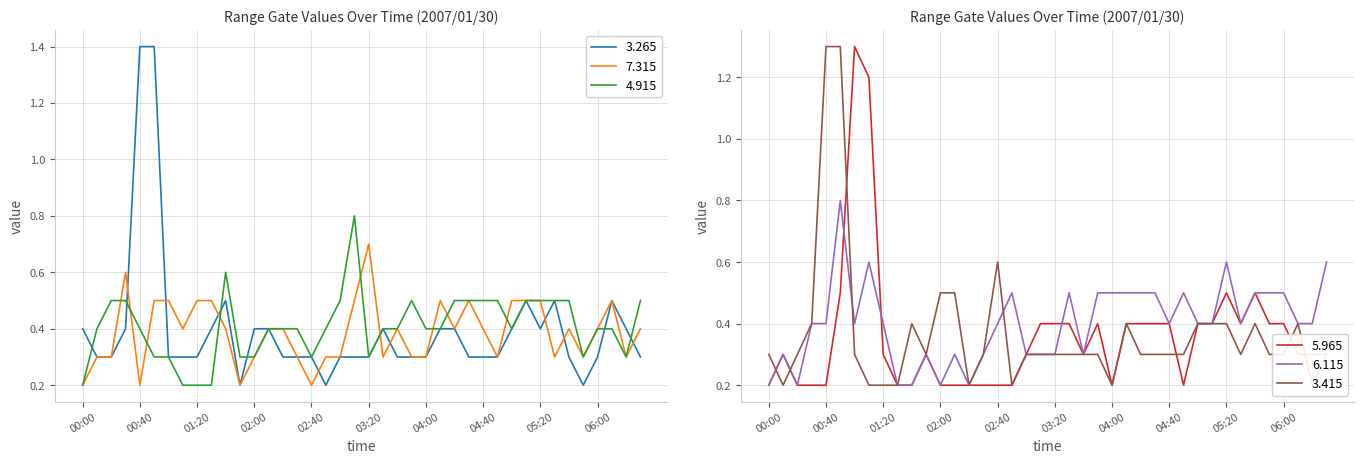

What is the difference between the maximum and minimum values in the 6.115 series?

0.6